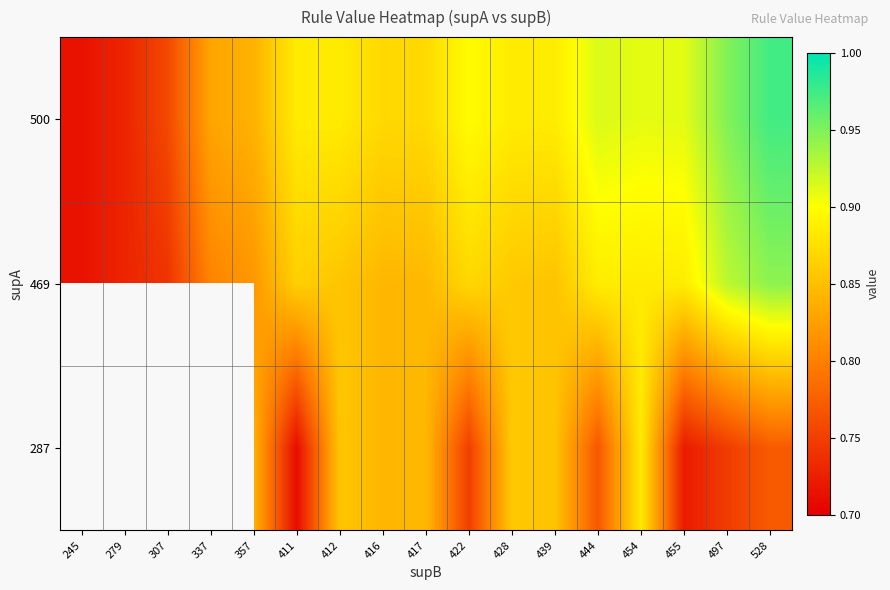

Is the value of 287 at 245 greater than the value of 500 at 416?

No